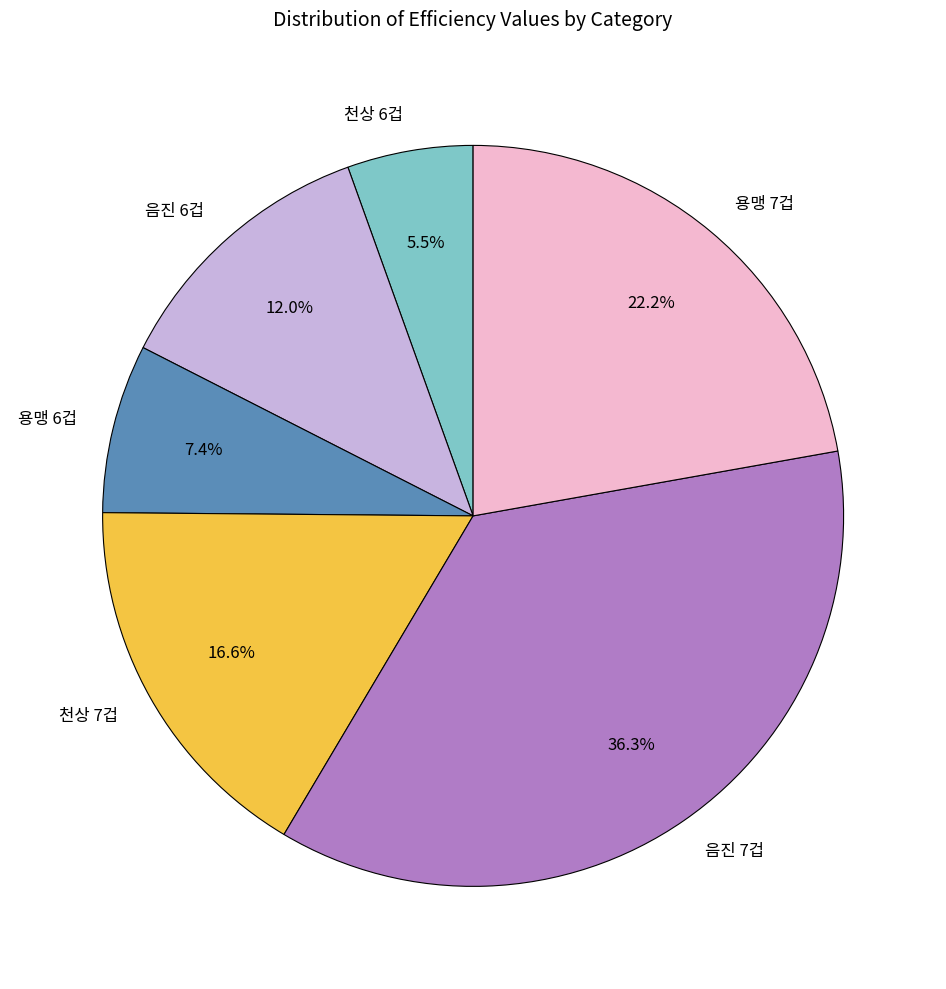

What percentage is the 음진 7겁 slice, to the nearest percent?

36%